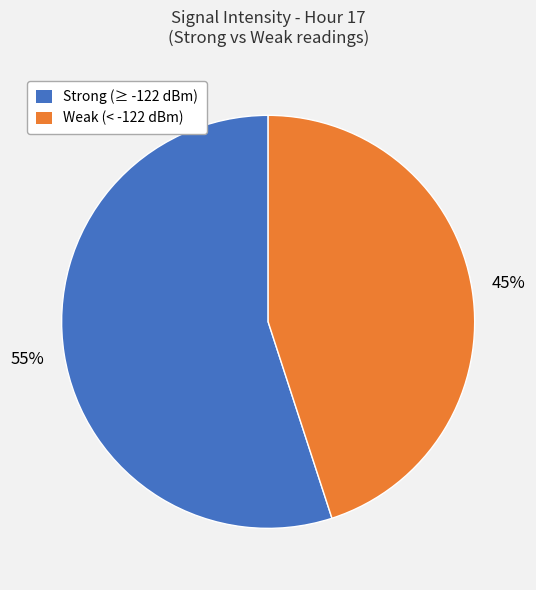

Is there a majority slice in this chart?

Yes